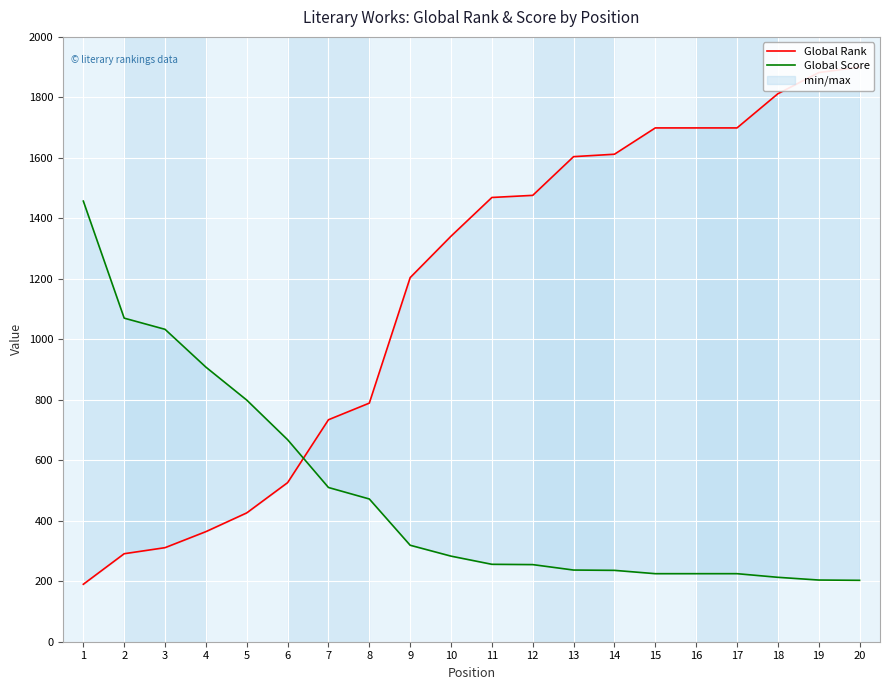

Reading right to left, extract all data points from this chart.

Global Rank: 20=1900	19=1882	18=1812	17=1699	16=1699	15=1699	14=1612	13=1604	12=1476	11=1469	10=1341	9=1204	8=789	7=734	6=526	5=426	4=364	3=311	2=291	1=190
Global Score: 20=203	19=204	18=213	17=225	16=225	15=225	14=236	13=237	12=255	11=256	10=283	9=319	8=472	7=510	6=668	5=799	4=908	3=1033	2=1070	1=1457